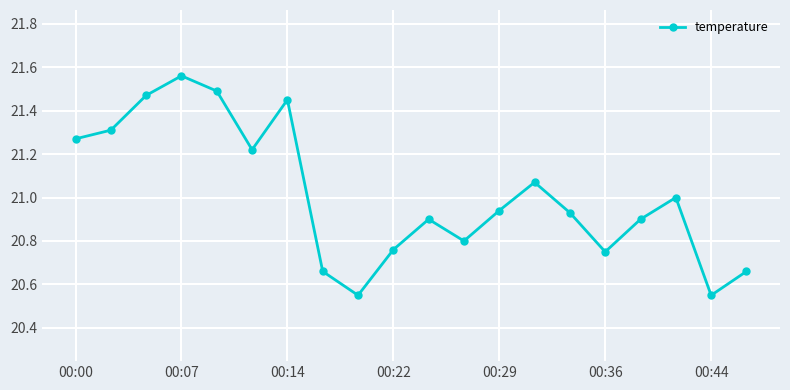

How many interior local valleys (lower than both neighbors) does the data have?

5